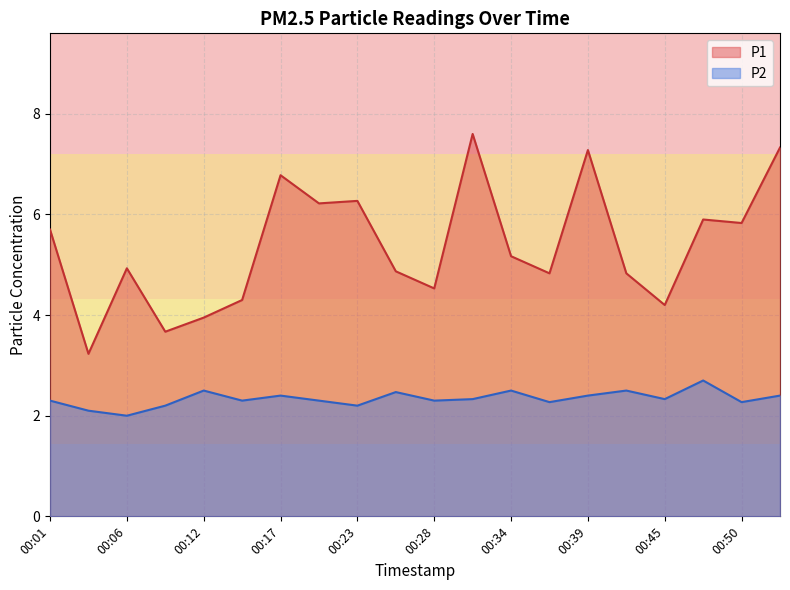

What is the total value across all series at 00:37?

7.1